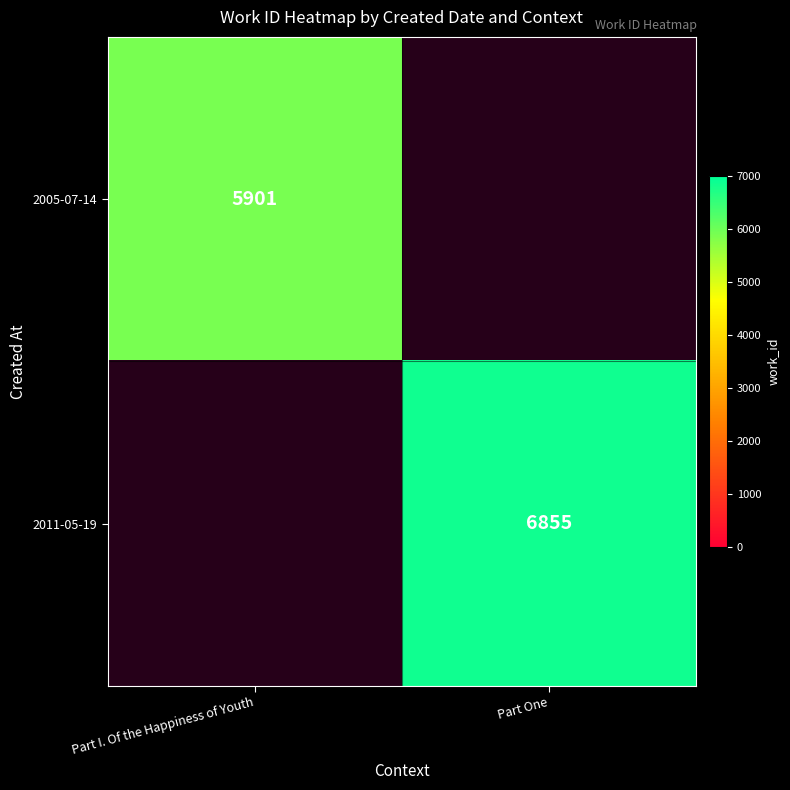

The value of 2005-07-14 at Part I. Of the Happiness of Youth is 10045. True or false?

False